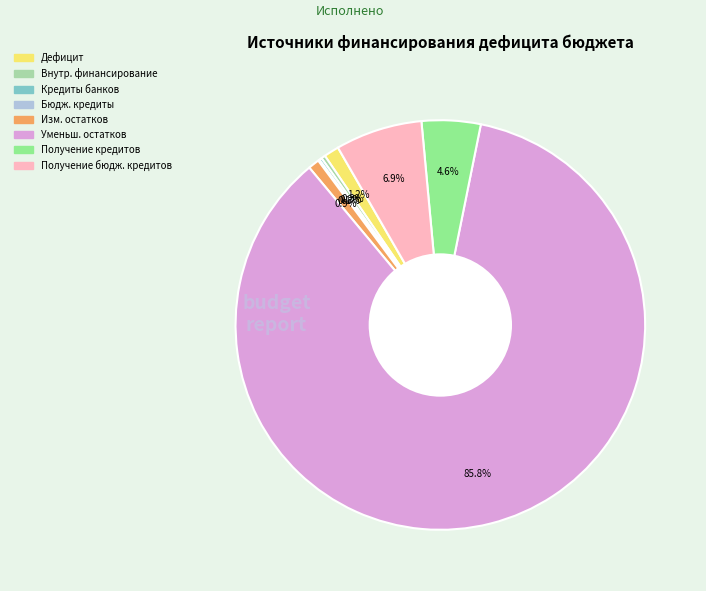

Is there a majority slice in this chart?

Yes